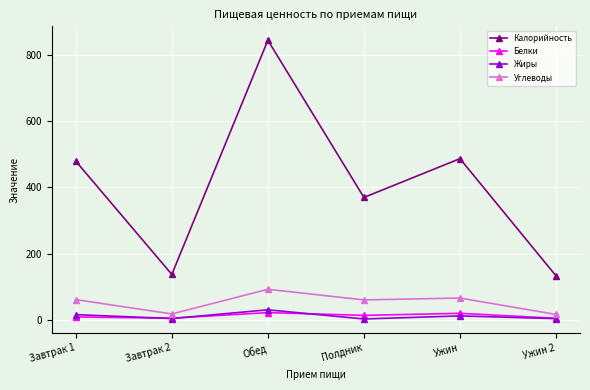

What is the sum of the Калорийность values at Ужин and Ужин 2?

620.6